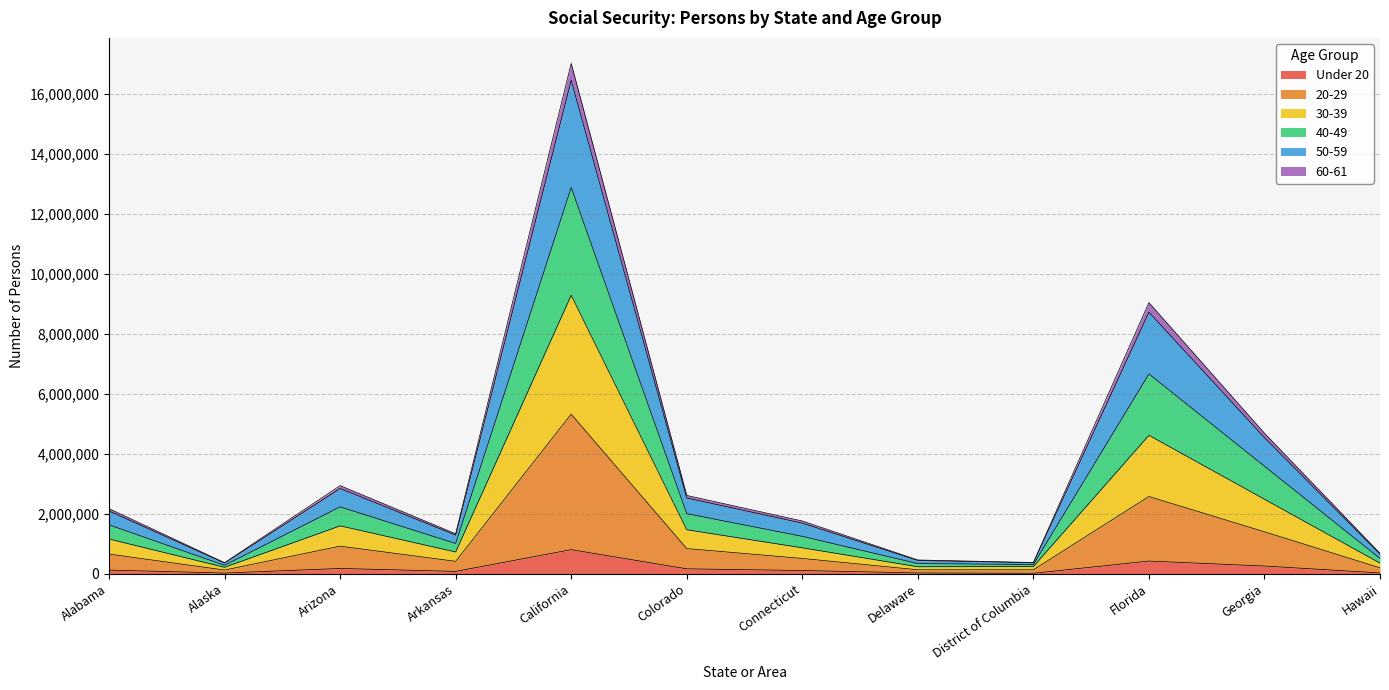

Is it true that 60-61 equals 1025630 at Georgia?

False